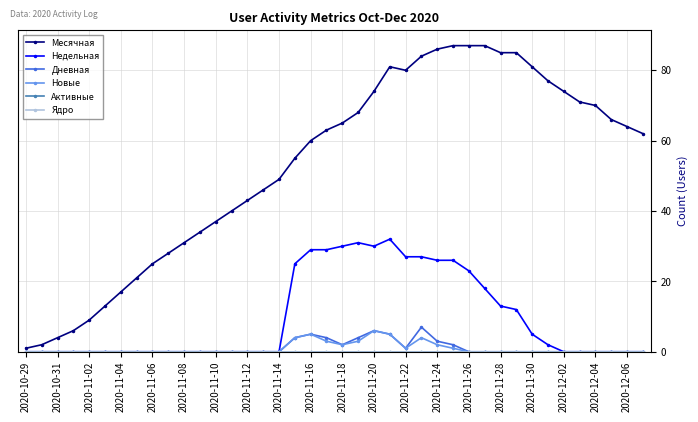

Reading left to right, extract all data points from this chart.

Месячная: 1	2	4	6	9	13	17	21	25	28	31	34	37	40	43	46	49	55	60	63	65	68	74	81	80	84	86	87	87	87	85	85	81	77	74	71	70	66	64	62
Недельная: 0	0	0	0	0	0	0	0	0	0	0	0	0	0	0	0	0	25	29	29	30	31	30	32	27	27	26	26	23	18	13	12	5	2	0	0	0	0	0	0
Дневная: 0	0	0	0	0	0	0	0	0	0	0	0	0	0	0	0	0	4	5	4	2	4	6	5	1	7	3	2	0	0	0	0	0	0	0	0	0	0	0	0
Новые: 0	0	0	0	0	0	0	0	0	0	0	0	0	0	0	0	0	4	5	3	2	3	6	5	1	4	2	1	0	0	0	0	0	0	0	0	0	0	0	0
Активные: 0	0	0	0	0	0	0	0	0	0	0	0	0	0	0	0	0	0	0	0	0	0	0	0	0	0	0	0	0	0	0	0	0	0	0	0	0	0	0	0
Ядро: 0	0	0	0	0	0	0	0	0	0	0	0	0	0	0	0	0	0	0	0	0	0	0	0	0	0	0	0	0	0	0	0	0	0	0	0	0	0	0	0